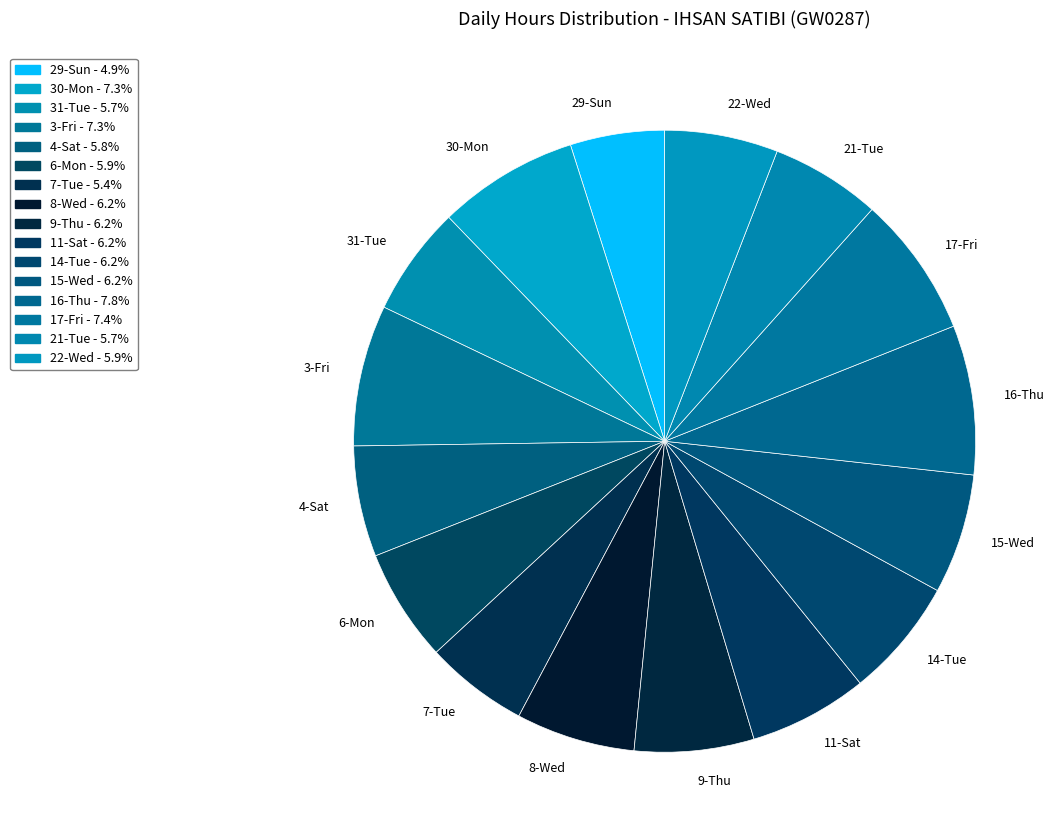

Which has a higher value, 29-Sun or 8-Wed?

8-Wed